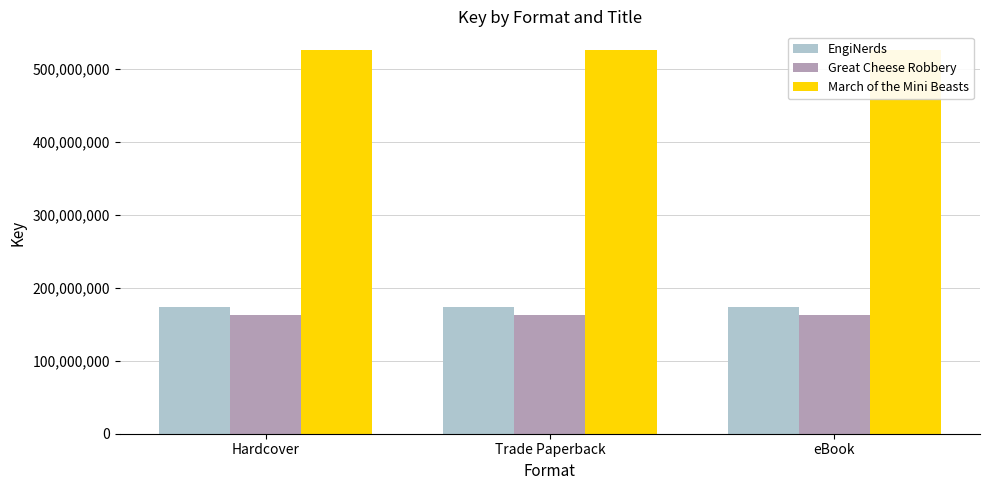

What is the spread (max minus min) of values at eBook?

362601712